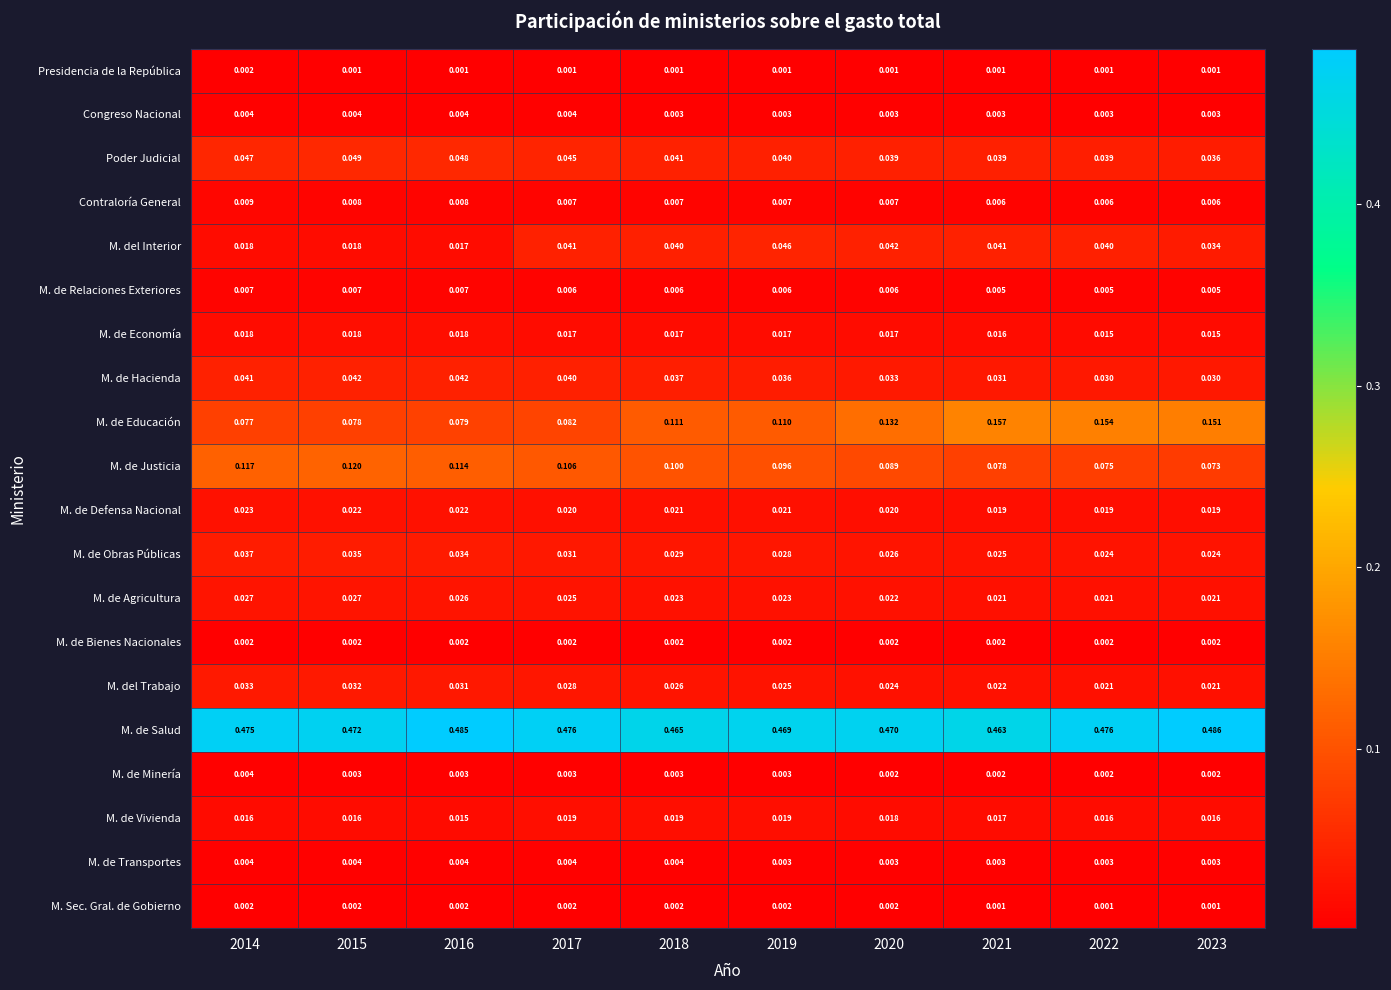

Between 2015 and 2019, which series saw the biggest shift?

M. de Educación